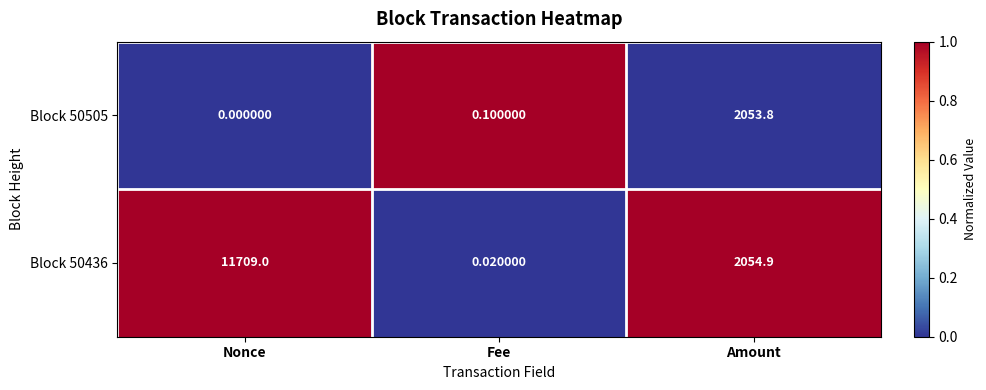

Which label corresponds to the smallest value in the chart?

Nonce